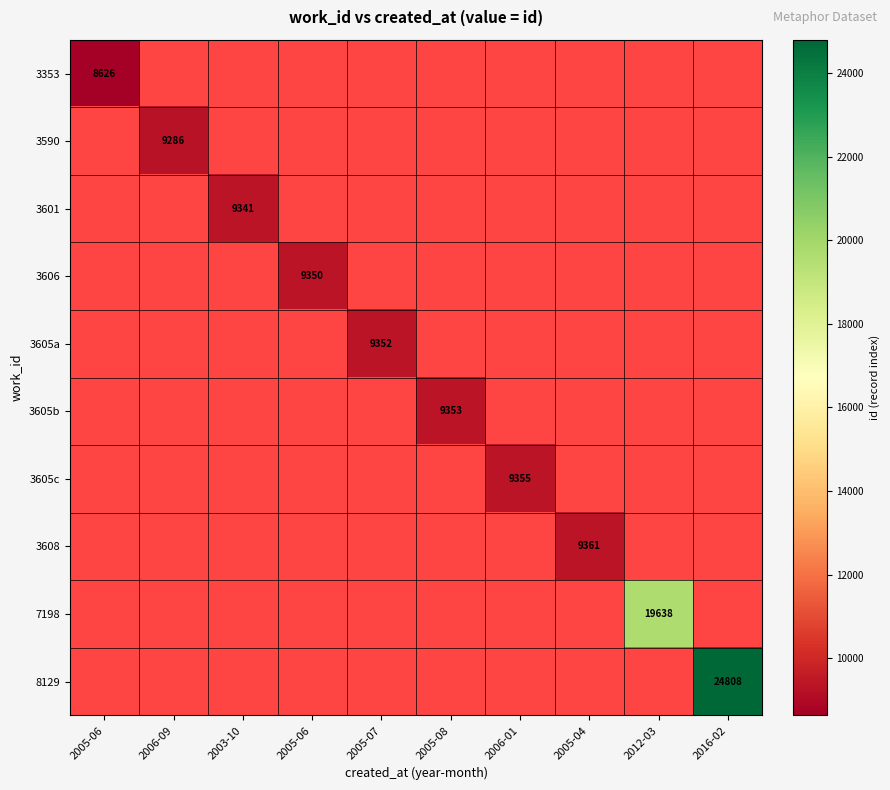

Which category has the highest value across all series?

2016-02